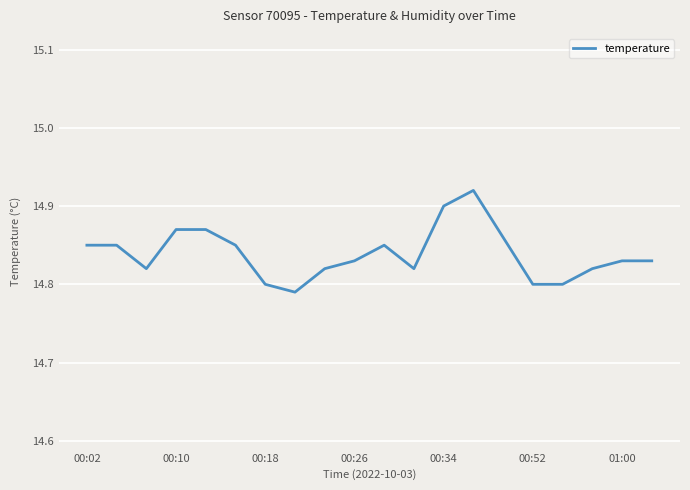

How many lines are shown in the chart?

1